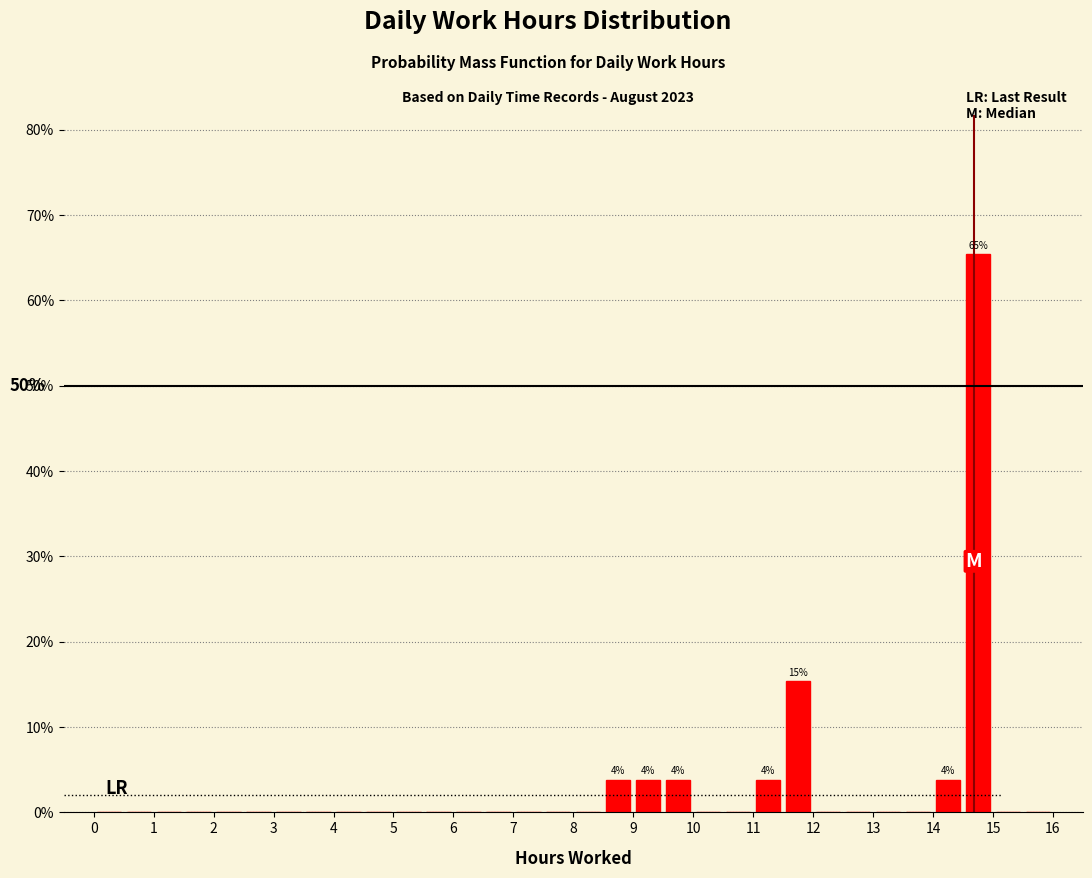

Over which range of the x-axis is the bar tallest?

14.5 to 15.0